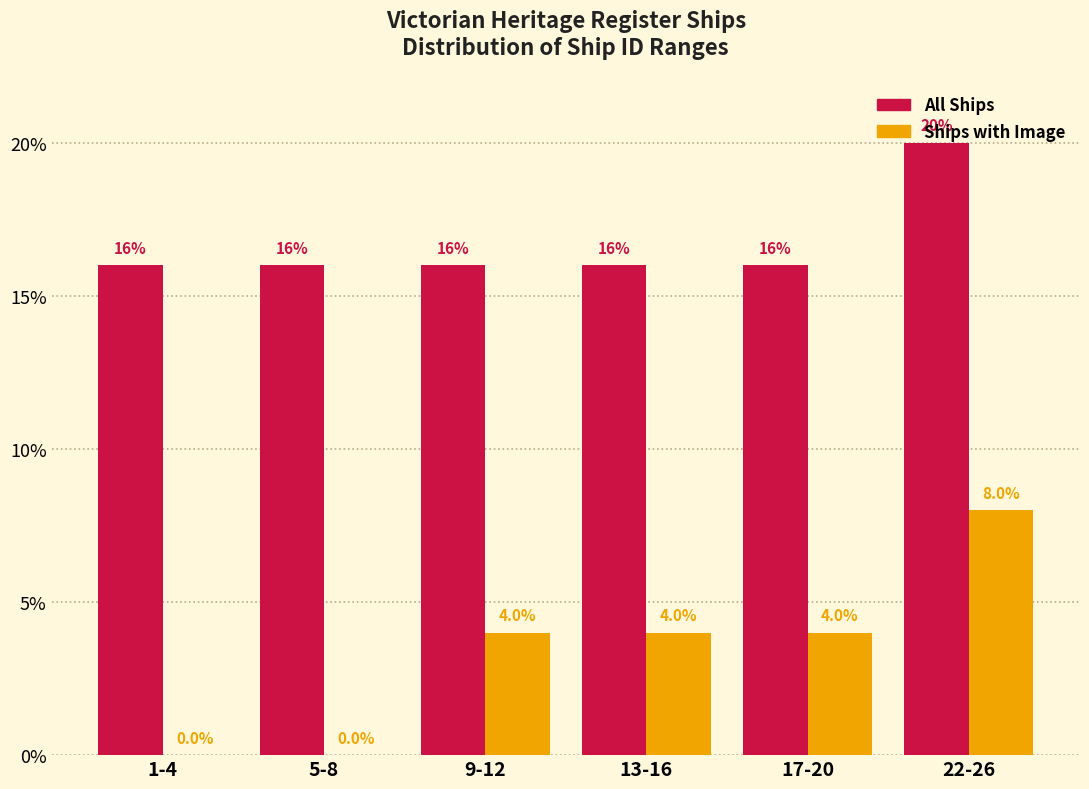

How many Ships with Image values are between 0 and 4?

5